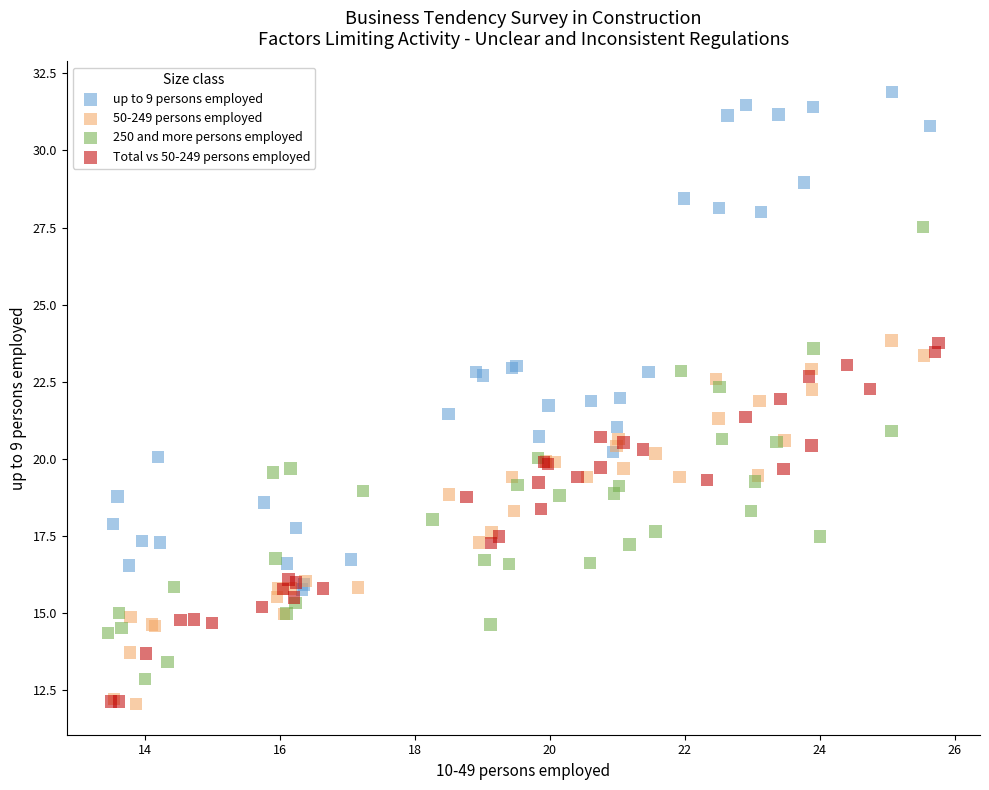

Which series has the widest spread of Y values?

up to 9 persons employed